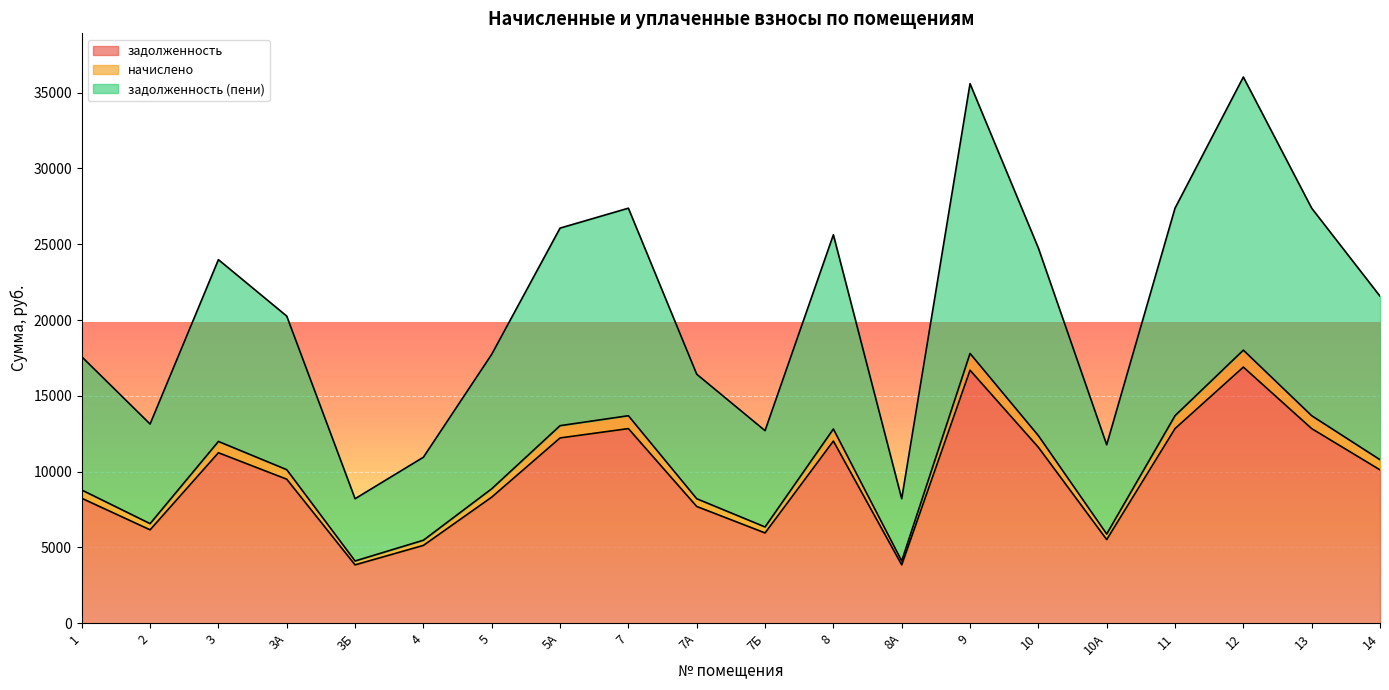

What is the spread (max minus min) of values at 8?

13610.4